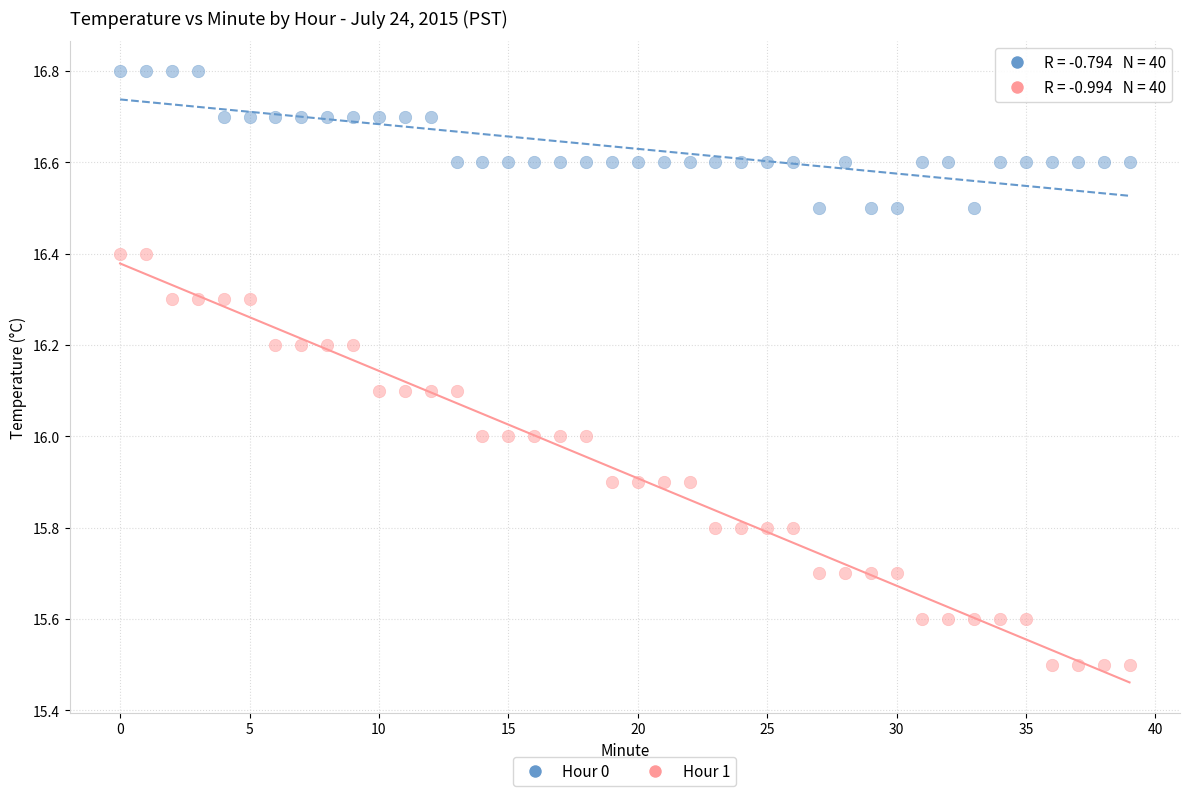

Across all data points, what is the range of Y values (max minus min)?

1.3